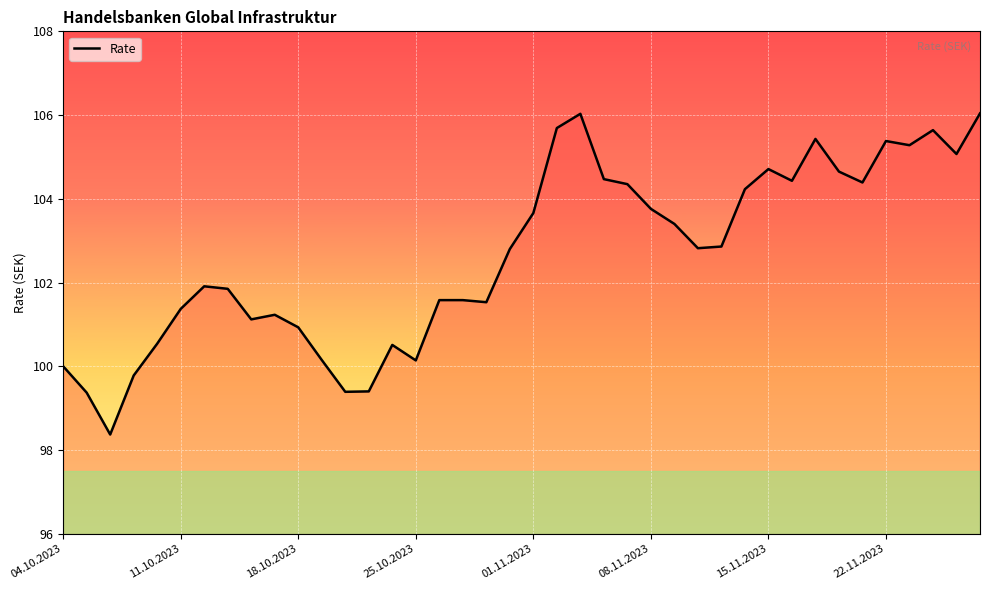

What is the maximum value shown in the chart?

106.0